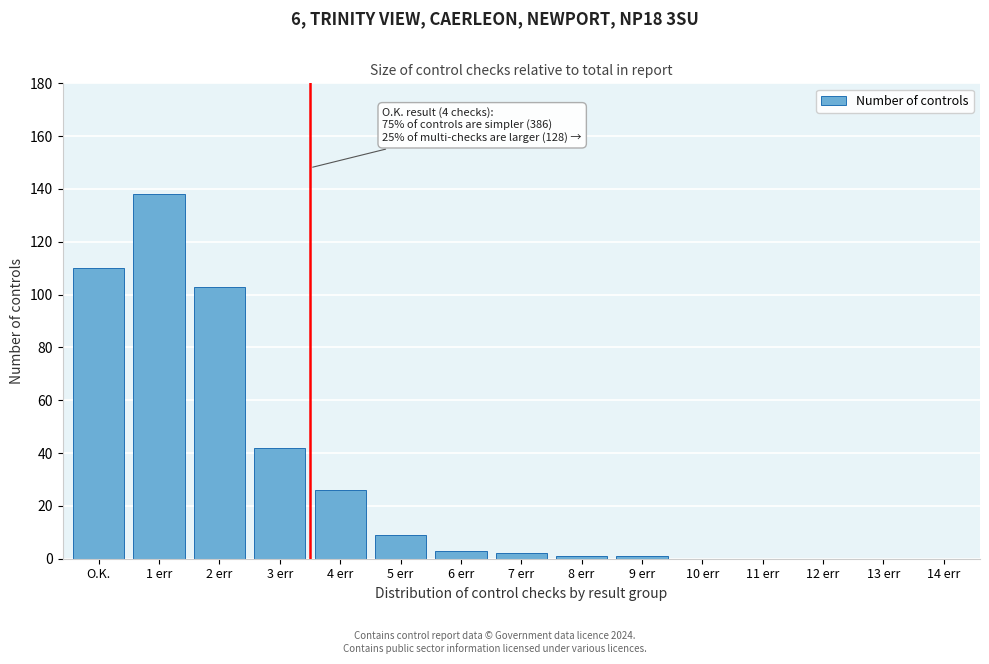

Reading left to right, transcribe all the data shown in this chart.

O.K.=110	1 err=138	2 err=103	3 err=42	4 err=26	5 err=9	6 err=3	7 err=2	8 err=1	9 err=1	10 err=0	11 err=0	12 err=0	13 err=0	14 err=0